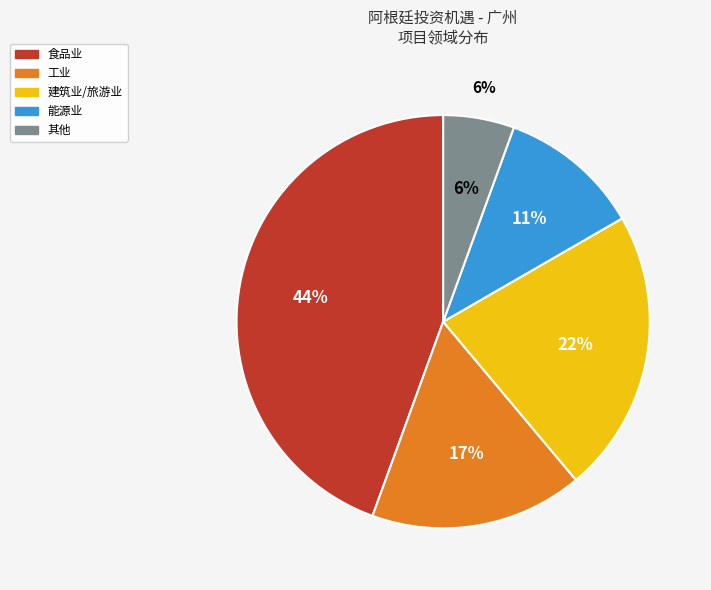

What is the largest slice in the pie chart?

食品业